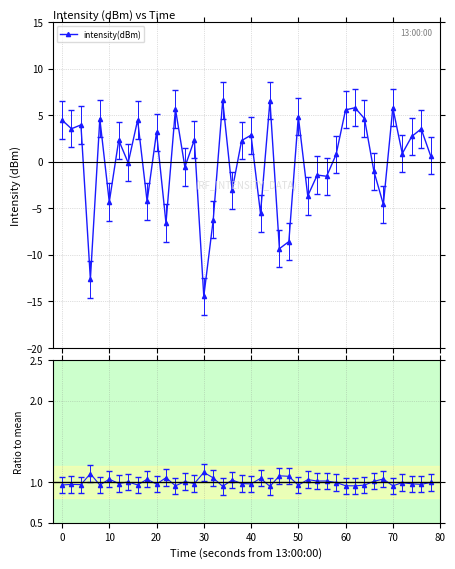

List the series in order of their overall mean, highest first.

ratio, intensity(dBm)